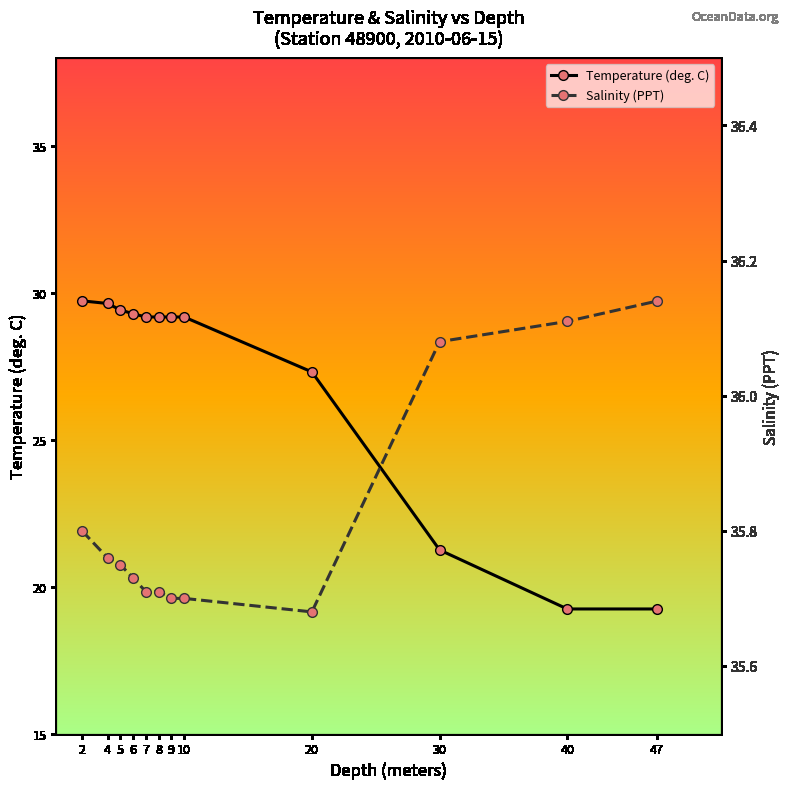

At which label does Salinity (PPT) reach its peak?

47